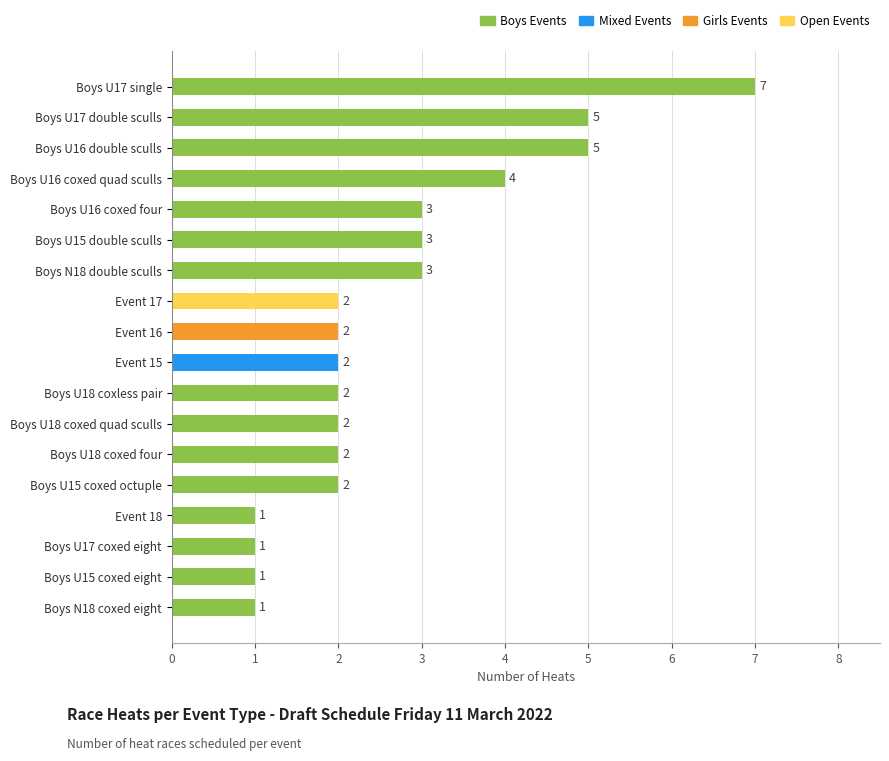

How many values are below 2?

4